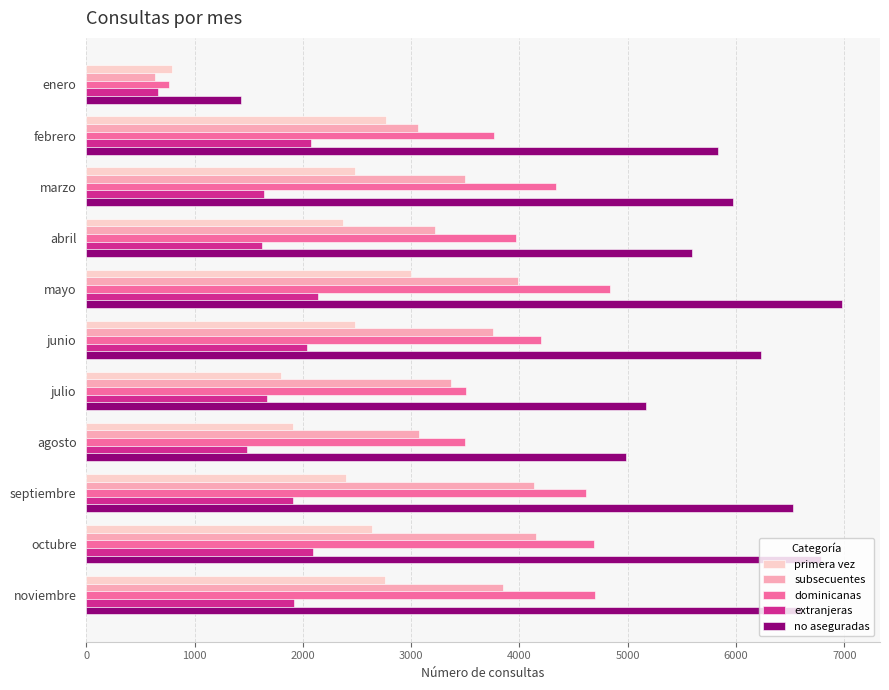

List the series in order of their peak value, highest first.

no aseguradas, dominicanas, subsecuentes, primera vez, extranjeras